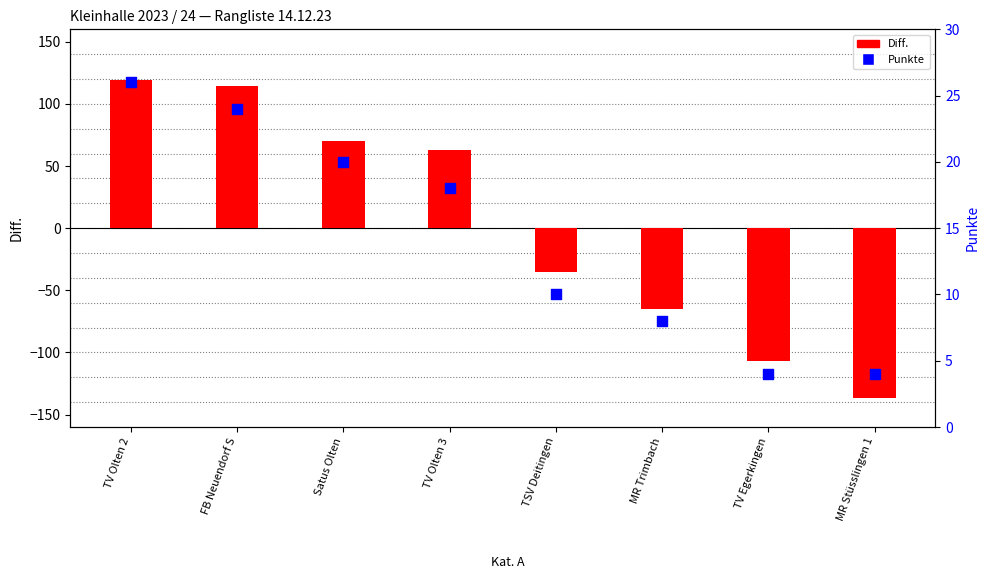

What is the total value across all series at MR Trimbach?

-57